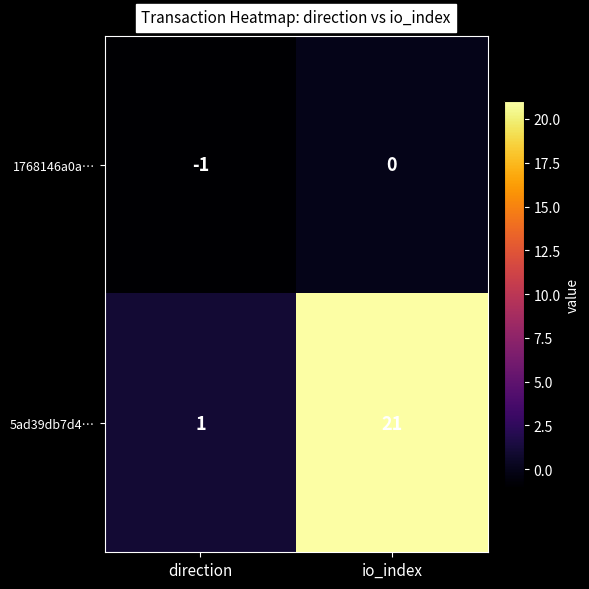

Which series has the largest range (max minus min)?

5ad39db7d4…